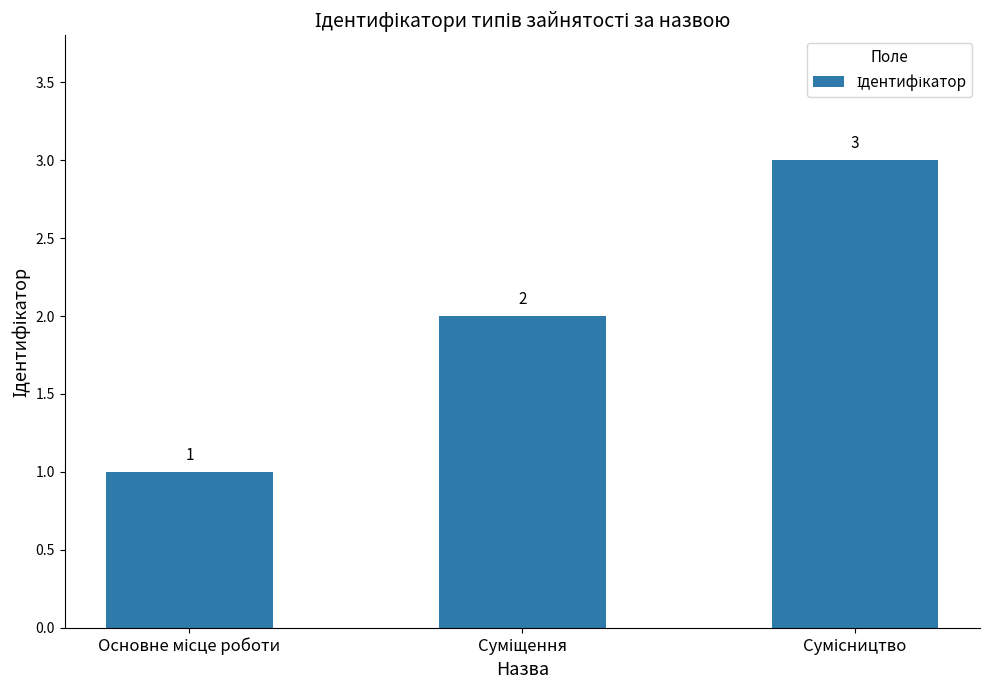

What is the average value?

2